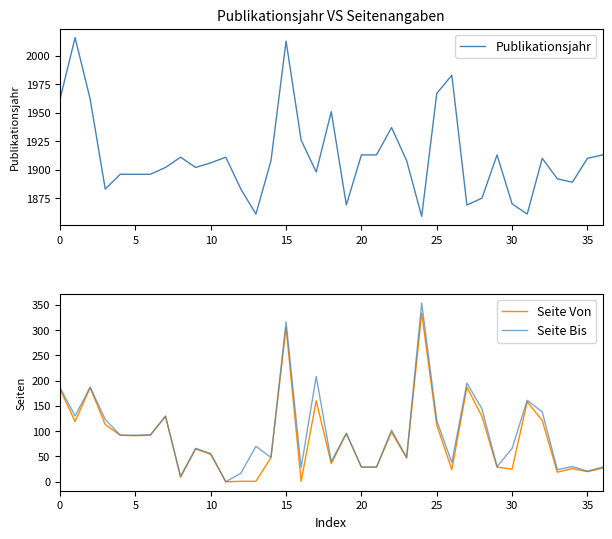

What is the highest value of the Seite Bis series?

353